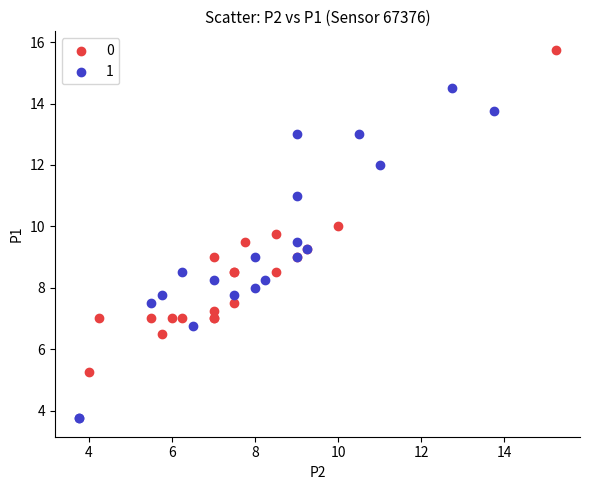

What are all the series names shown in the legend?

0, 1